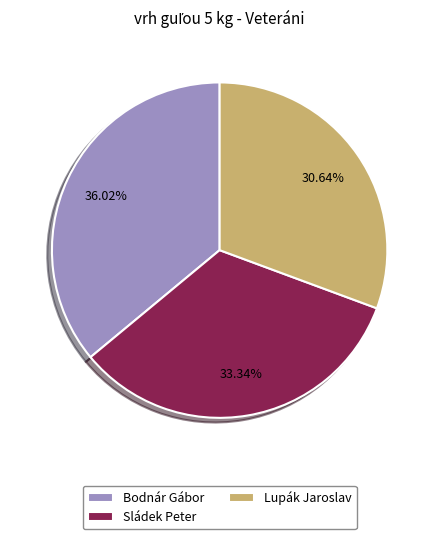

Combined, do Bodnár Gábor and Sládek Peter account for over 50%?

Yes